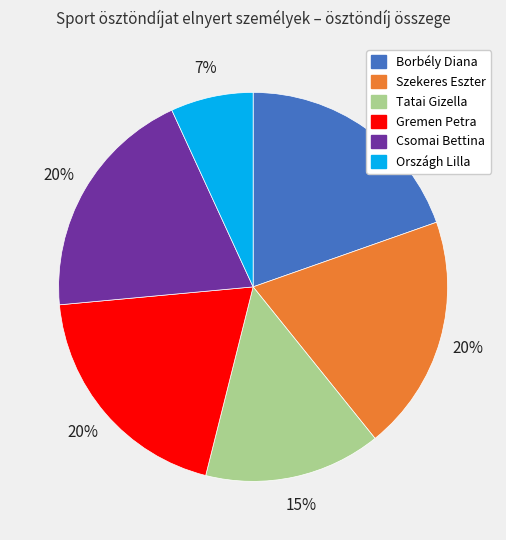

What is the smallest slice in the pie chart?

Országh Lilla